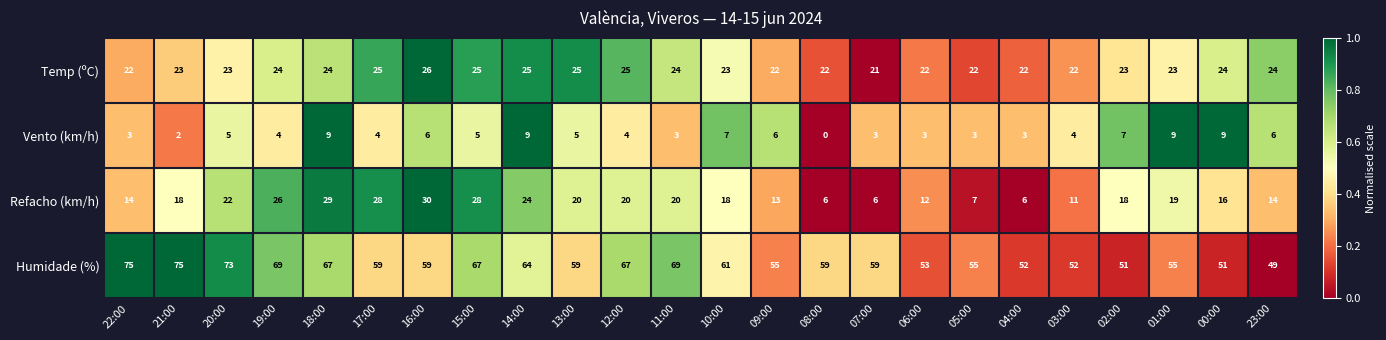

How many data points does each series have?

24